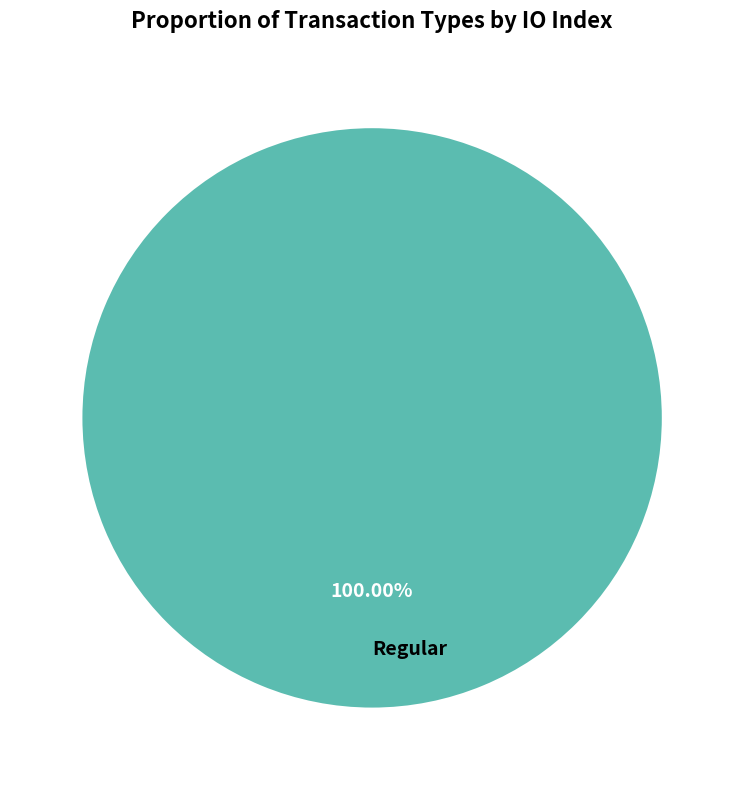

Rank the categories by value from lowest to highest.

Regular